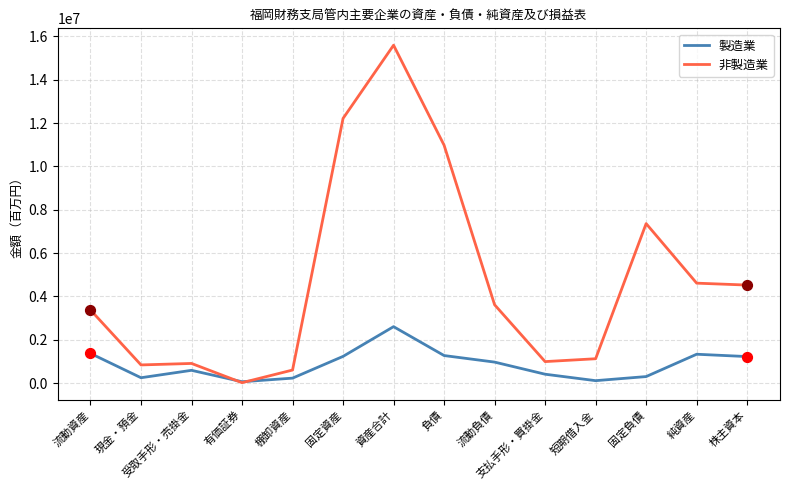

Which series has the largest total across all categories?

非製造業